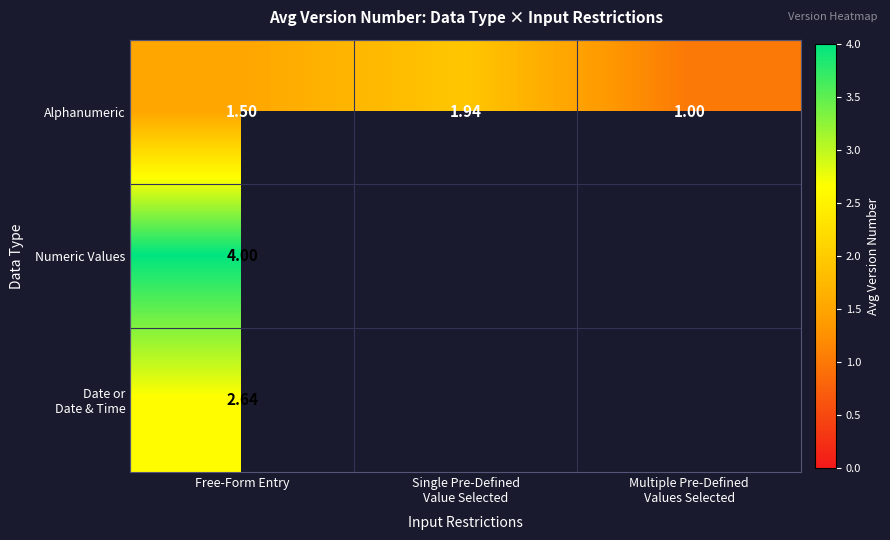

Which series has the widest spread of values?

Alphanumeric